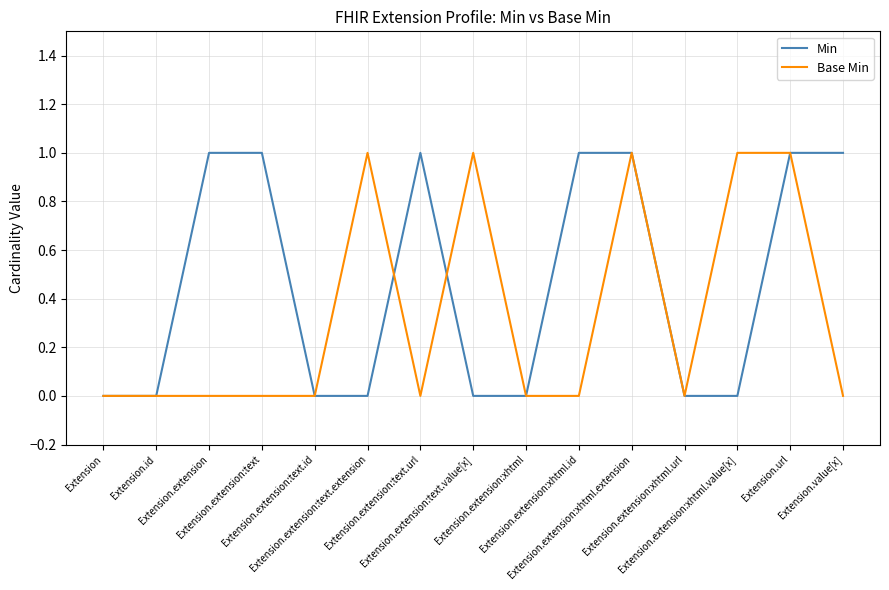

Which series has the largest total across all categories?

Min